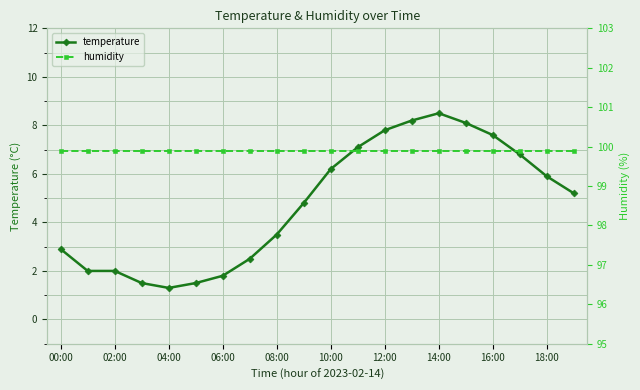

What is the difference between the maximum and minimum values in the temperature series?

7.2